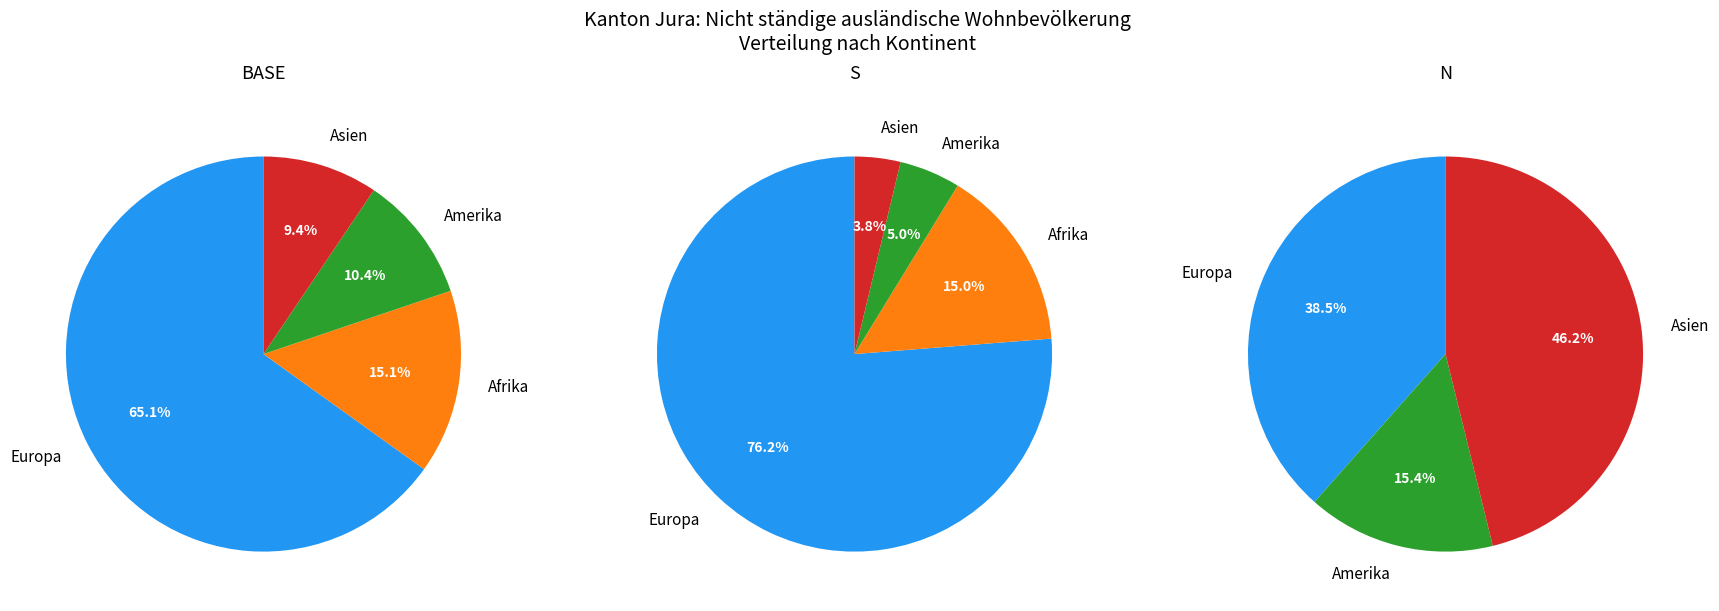

To the nearest percent, what is the difference between the Afrika and Asien slice percentages?

6%